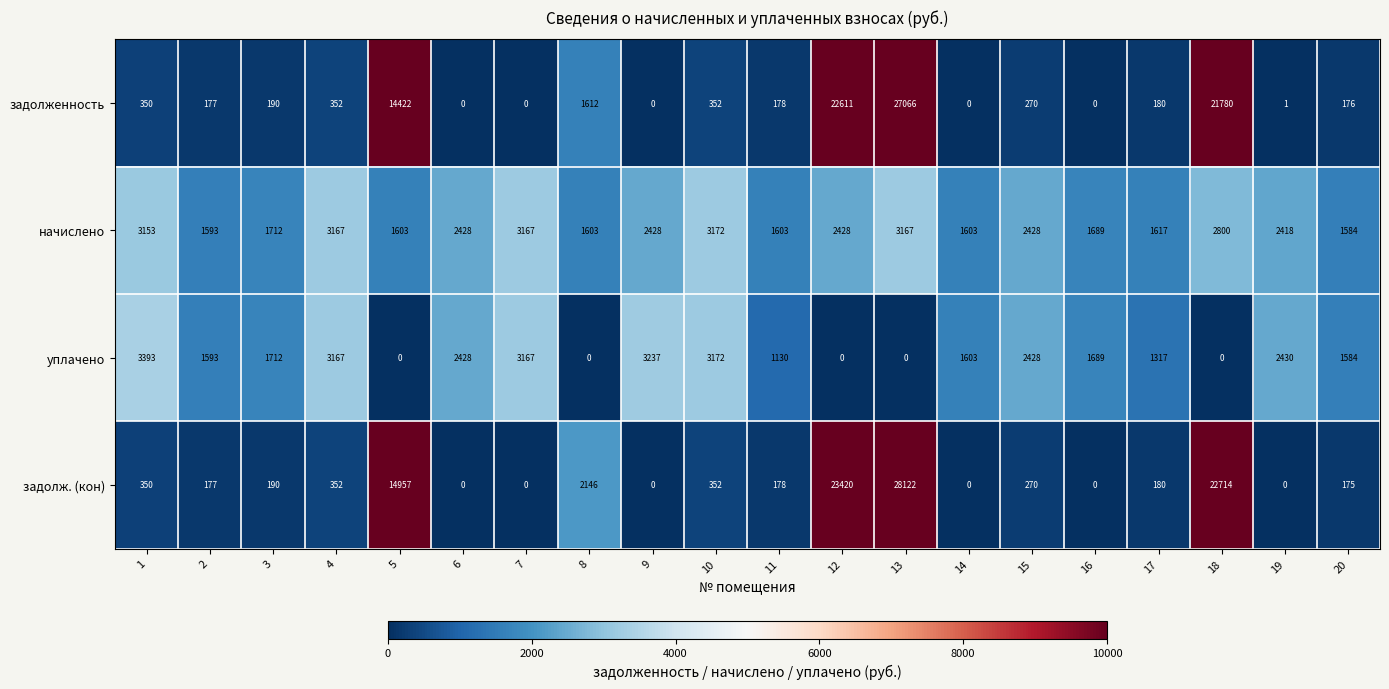

Which series has the widest spread of values?

задолж. (кон)